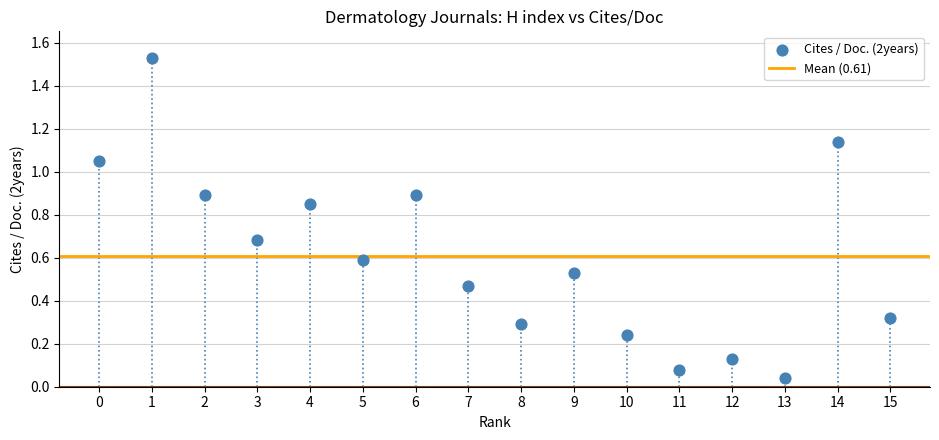

How many data points are displayed?

16